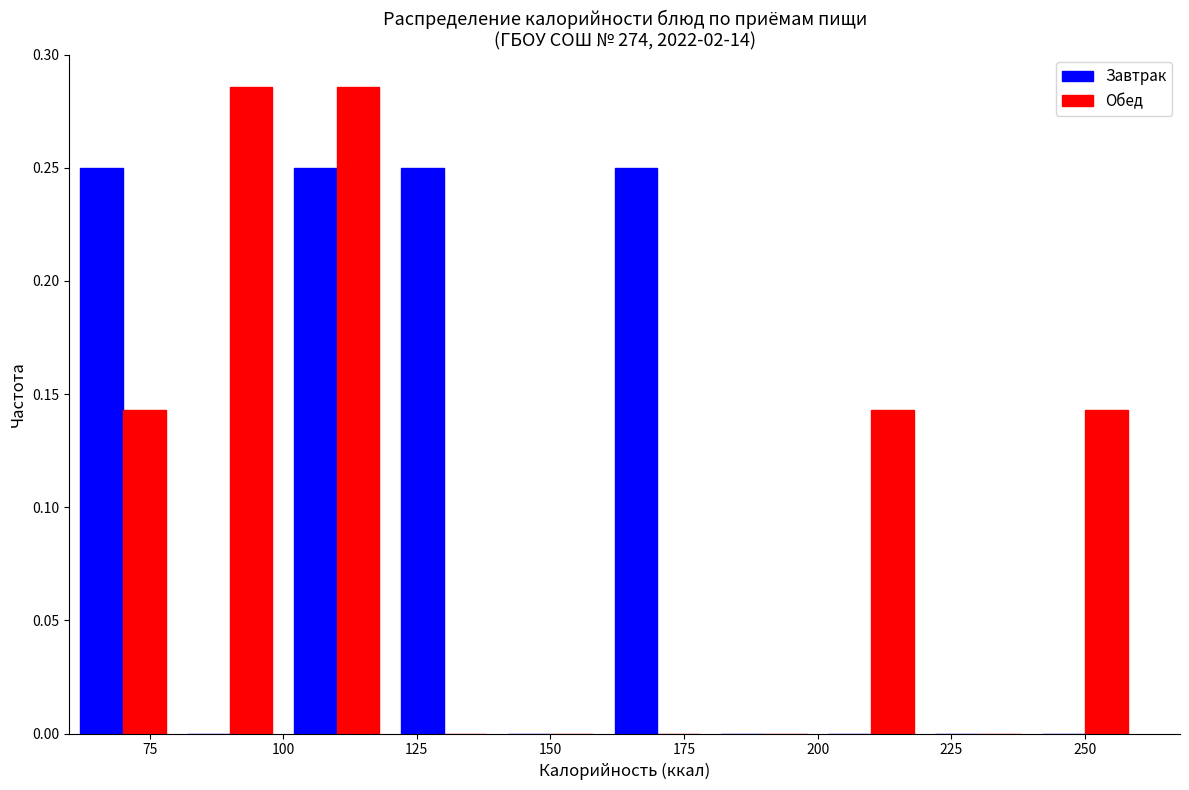

Reading left to right, list every range on the x-axis with the height of the bar of each series over it. The values are not printed on the chart, so give them approximately, as read against the axis.

60 to 80: Завтрак=0.250	Обед=0.145
80 to 100: Завтрак=0	Обед=0.285
100 to 120: Завтрак=0.250	Обед=0.285
120 to 140: Завтрак=0.250	Обед=0
140 to 160: Завтрак=0	Обед=0
160 to 180: Завтрак=0.250	Обед=0
180 to 200: Завтрак=0	Обед=0
200 to 220: Завтрак=0	Обед=0.145
220 to 240: Завтрак=0	Обед=0
240 to 260: Завтрак=0	Обед=0.145